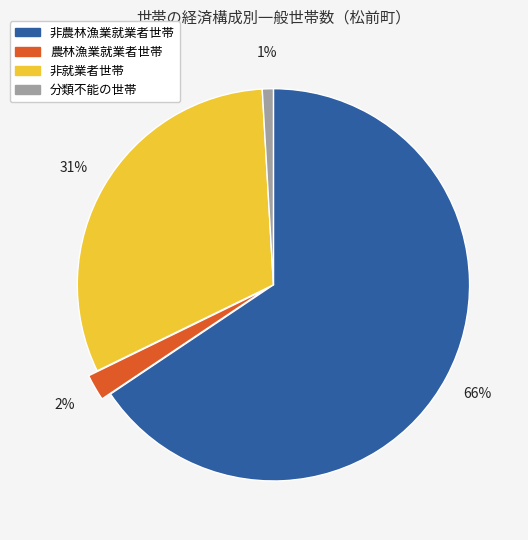

The 非農林漁業就業者世帯 slice represents 66% of the pie. True or false?

True